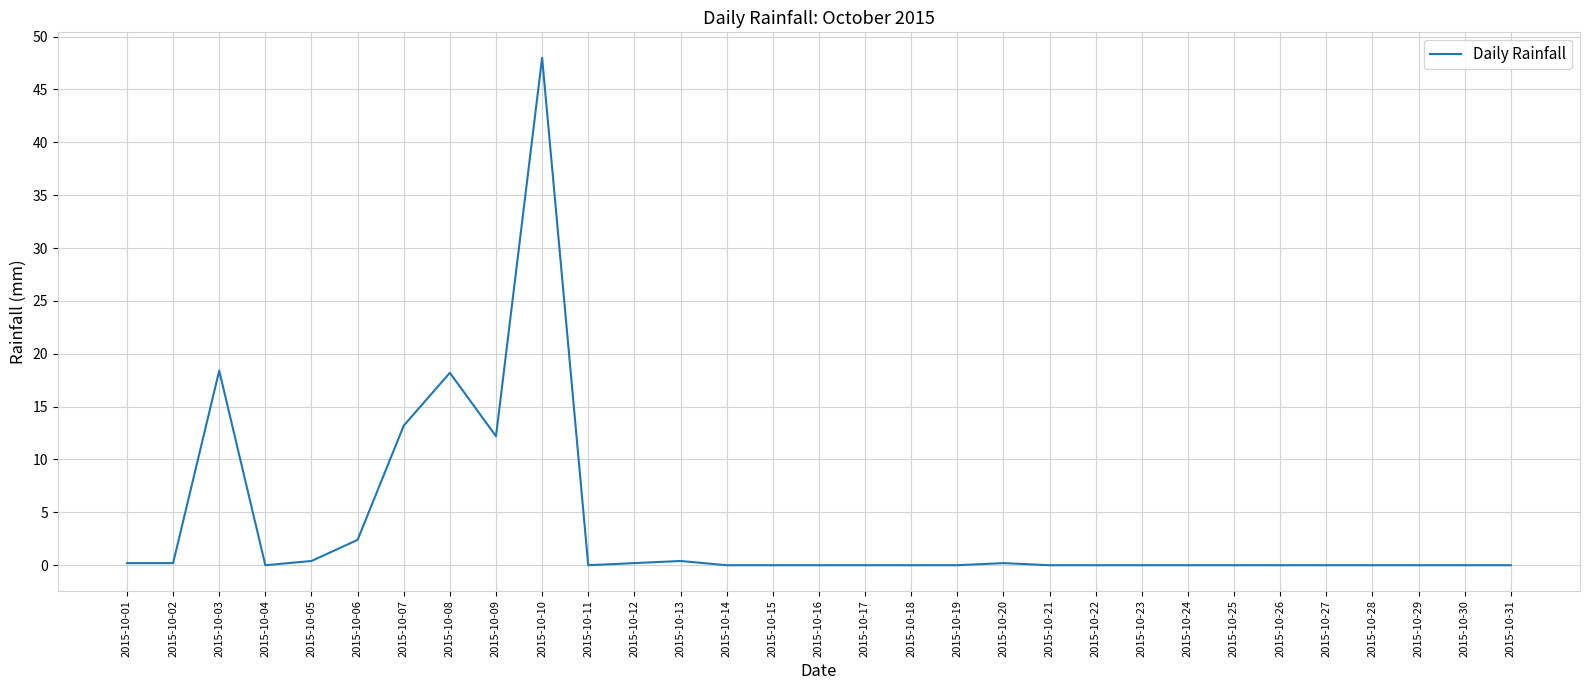

What is the greatest value displayed?

48.0